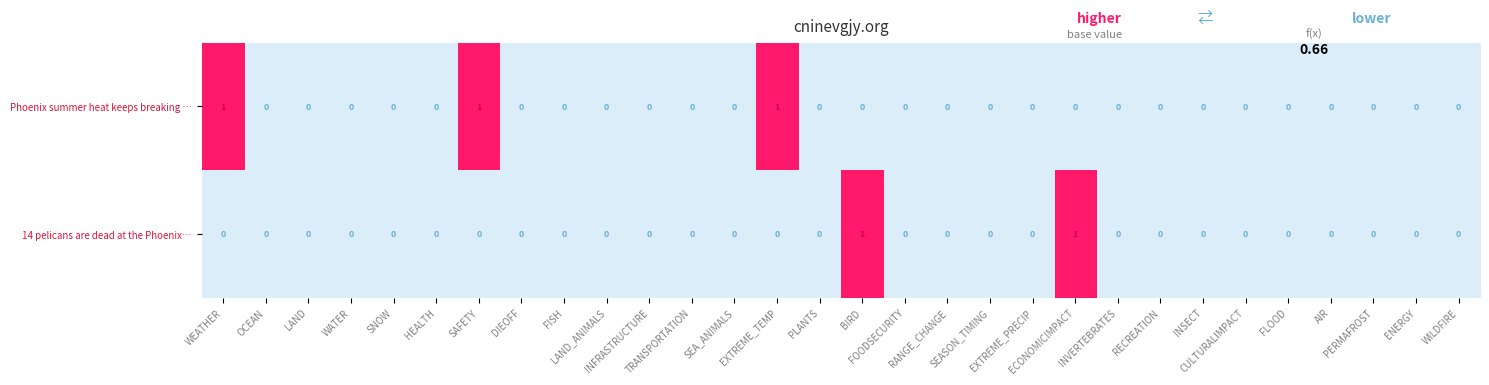

Rank the series by their average value, from highest to lowest.

Phoenix summer heat keeps breaking …, 14 pelicans are dead at the Phoenix…